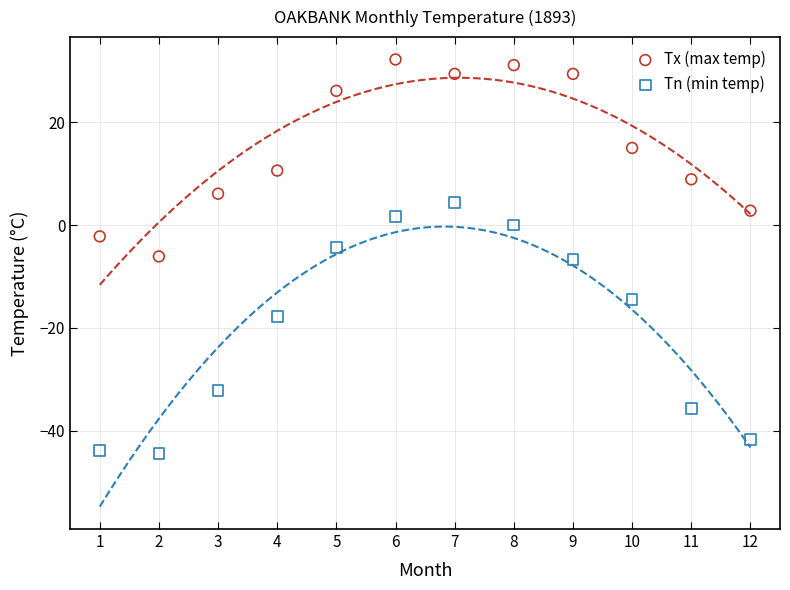

In the Tn (min temp) series, what Y value is closest to -20?

-17.8